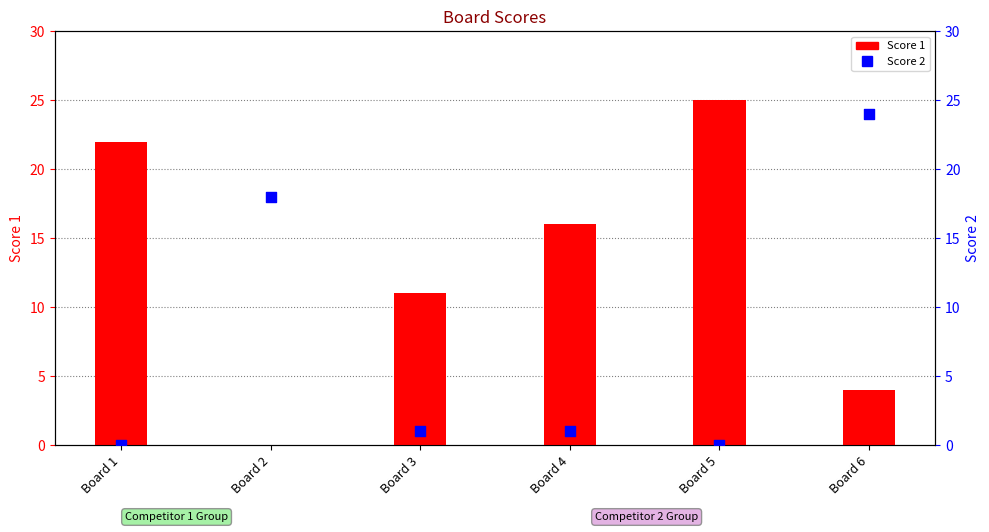

At how many categories does at least one series exceed 3?

6